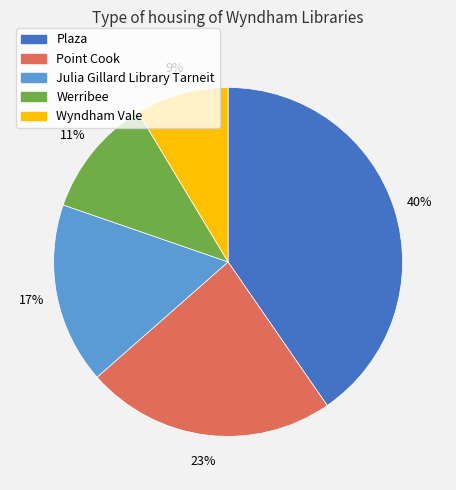

To the nearest percent, what is the difference between the Point Cook and Werribee slice percentages?

12%